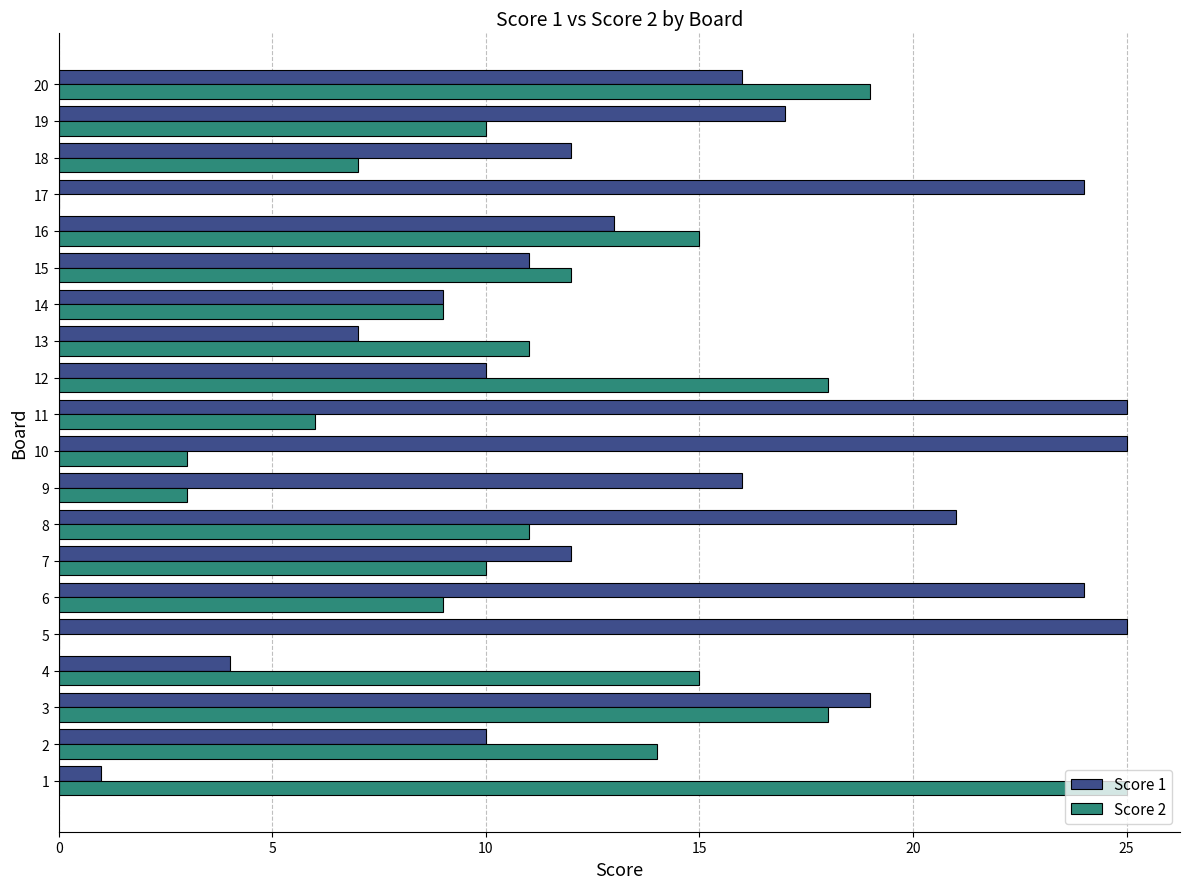

Which series changed the most between 5 and 10?

Score 2